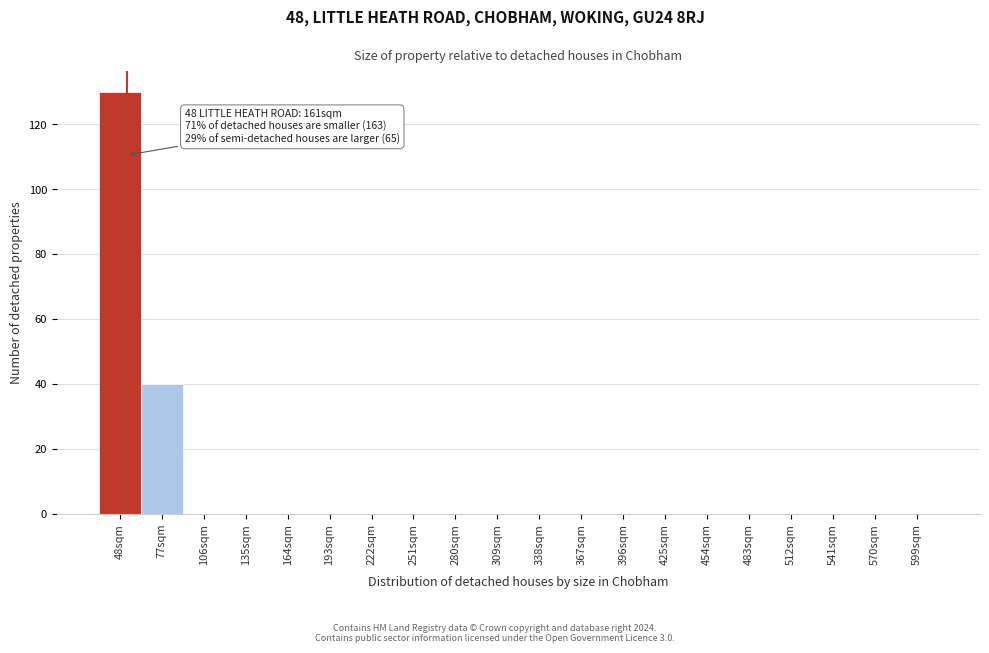

Reading right to left, extract all data points from this chart.

599sqm=0	570sqm=0	541sqm=0	512sqm=0	483sqm=0	454sqm=0	425sqm=0	396sqm=0	367sqm=0	338sqm=0	309sqm=0	280sqm=0	251sqm=0	222sqm=0	193sqm=0	164sqm=0	135sqm=0	106sqm=0	77sqm=40	48sqm=130